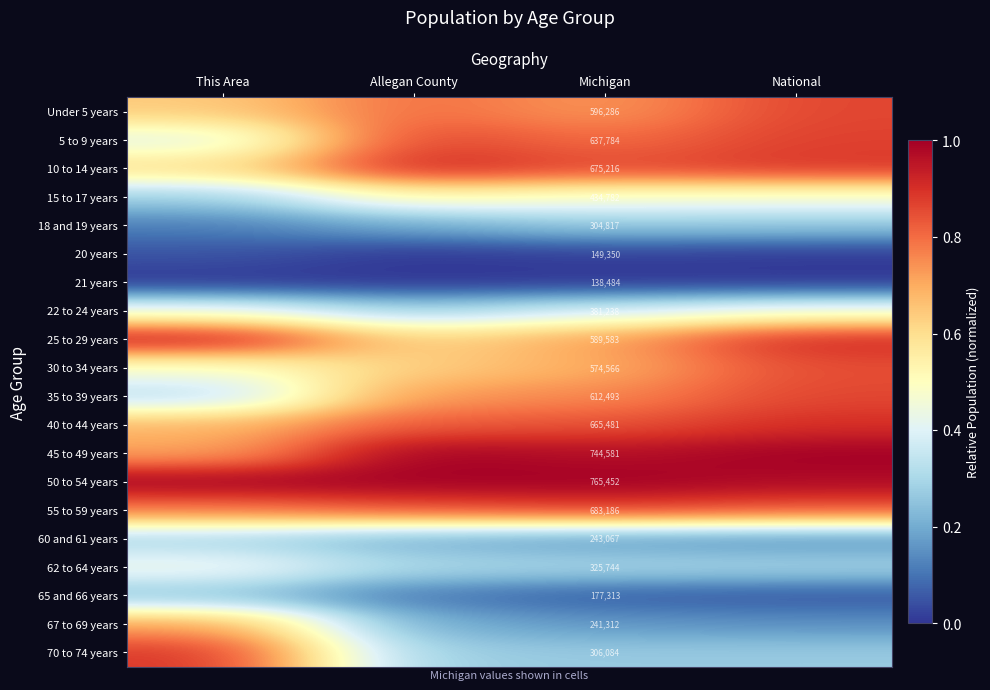

What is the sum of all 30 to 34 years values?

2.7